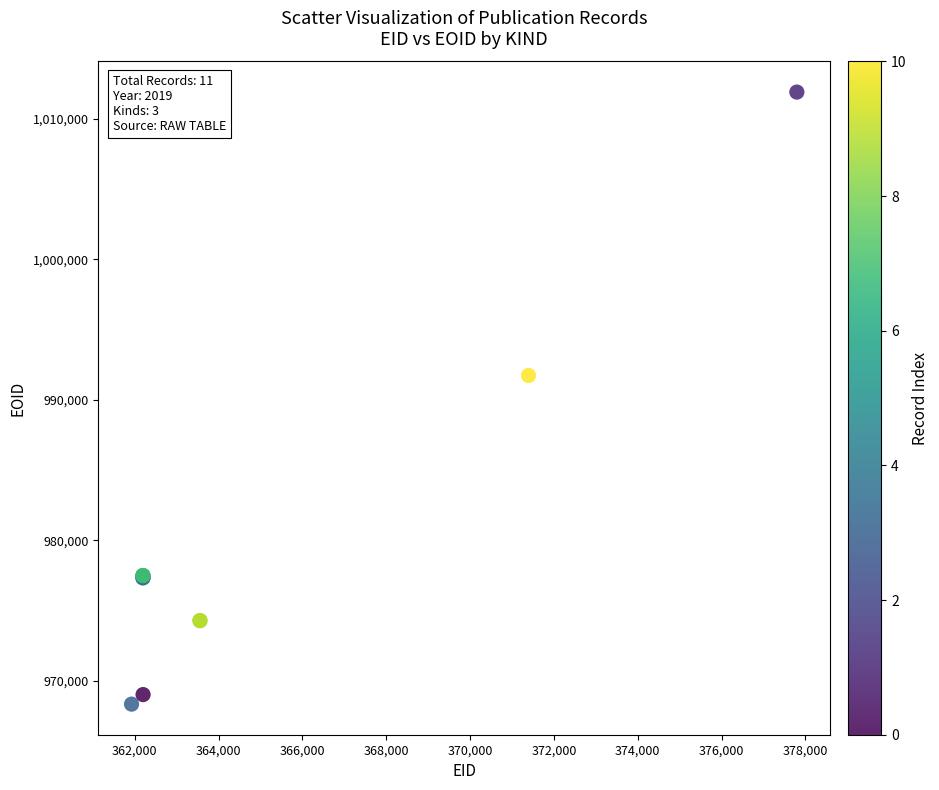

What Y value in the scatter plot is closest to 990123?

991734